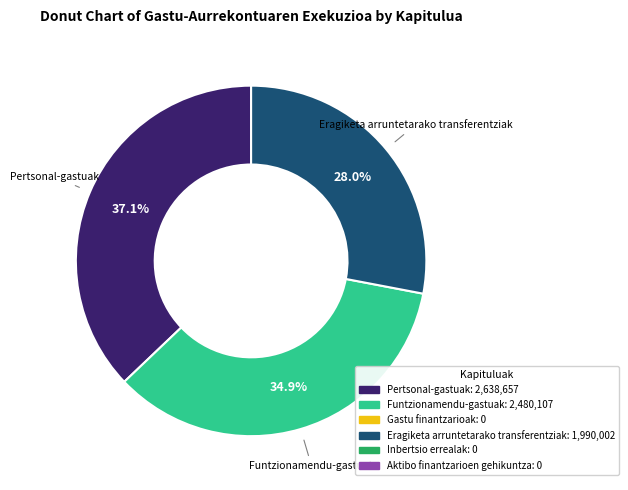

Is there any slice that represents more than half of the pie?

No